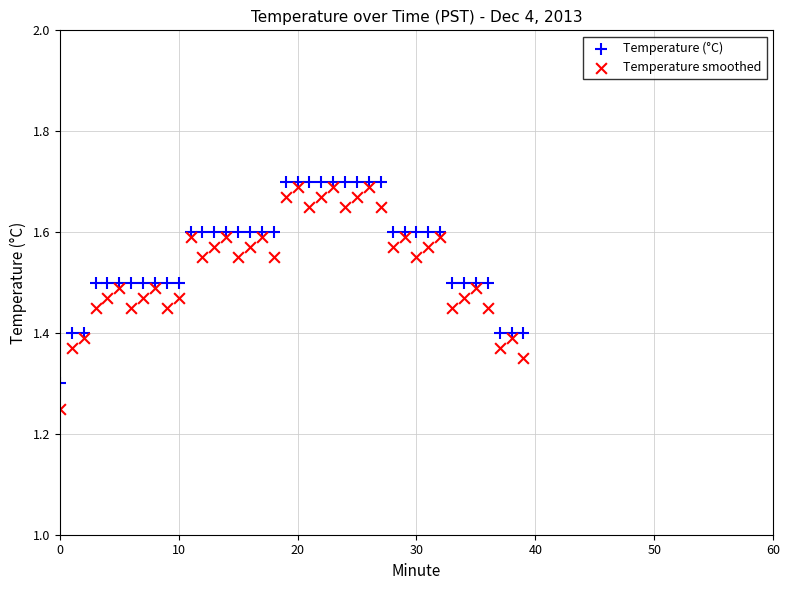

Which series has the widest spread of Y values?

Temperature smoothed